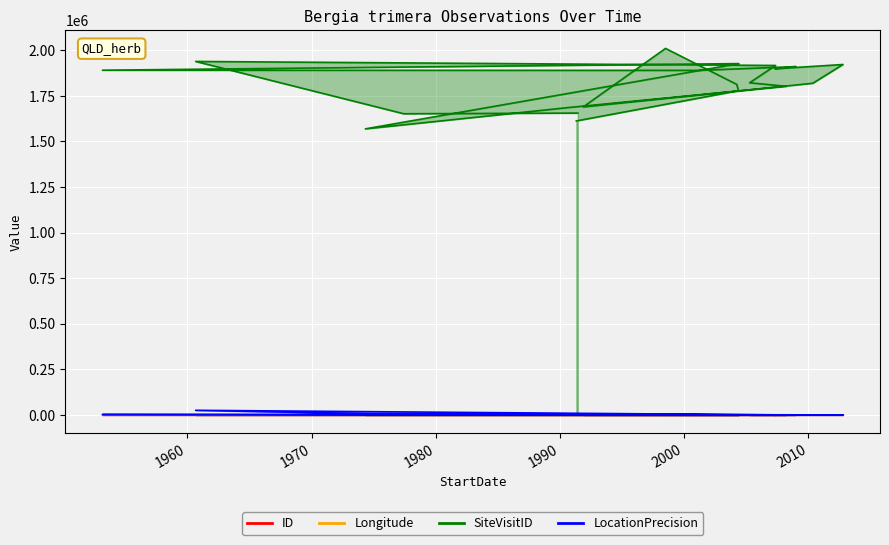

Which series changed the most between 1998-07-02 and 2010-05-11?

SiteVisitID